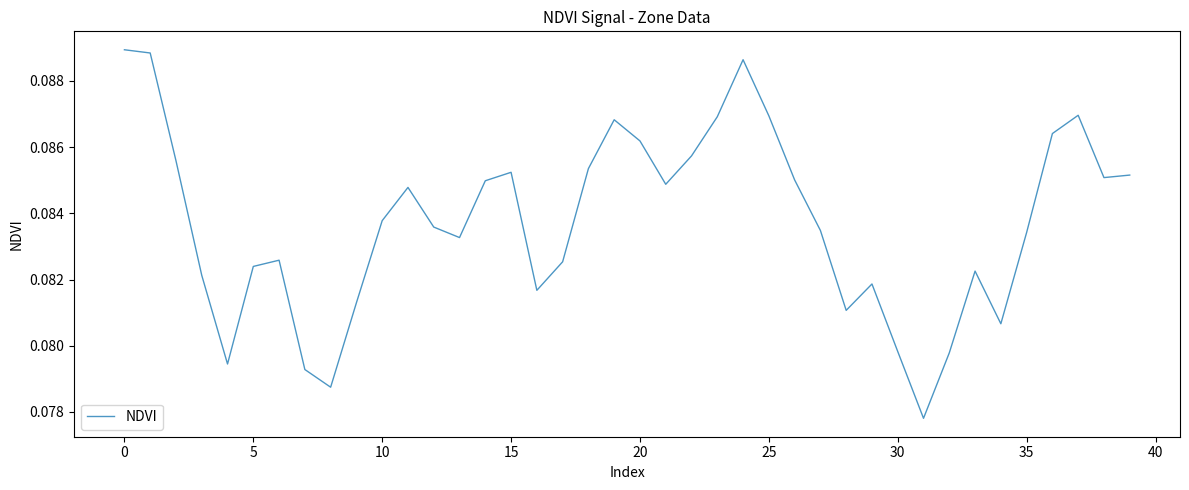

At which category does the chart reach its minimum across all series?

31